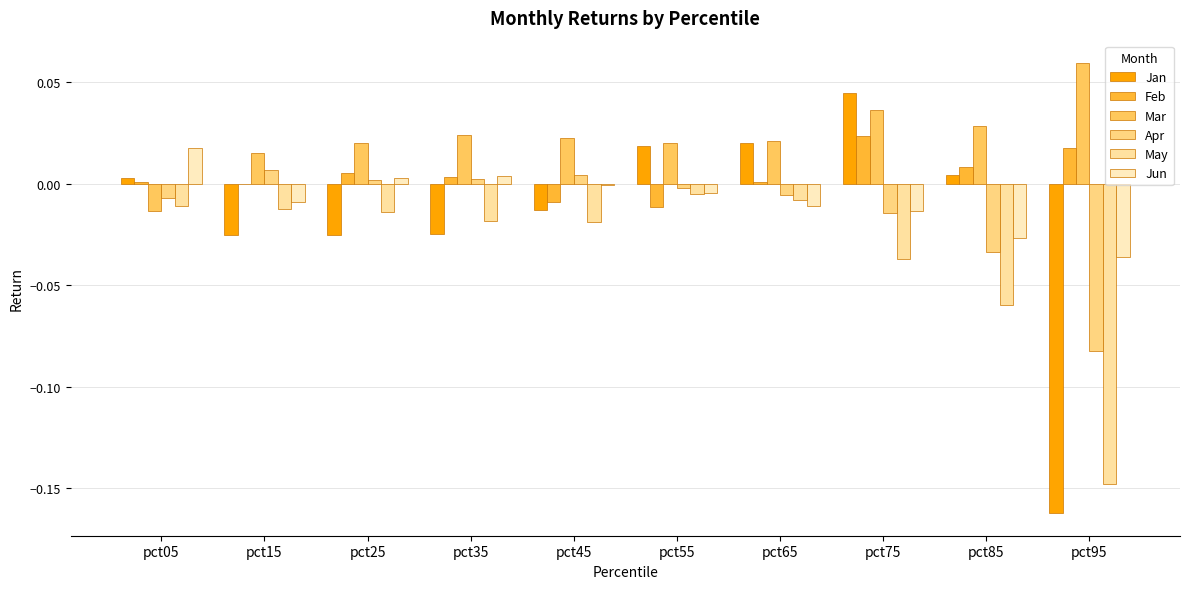

How many data points does each series have?

10